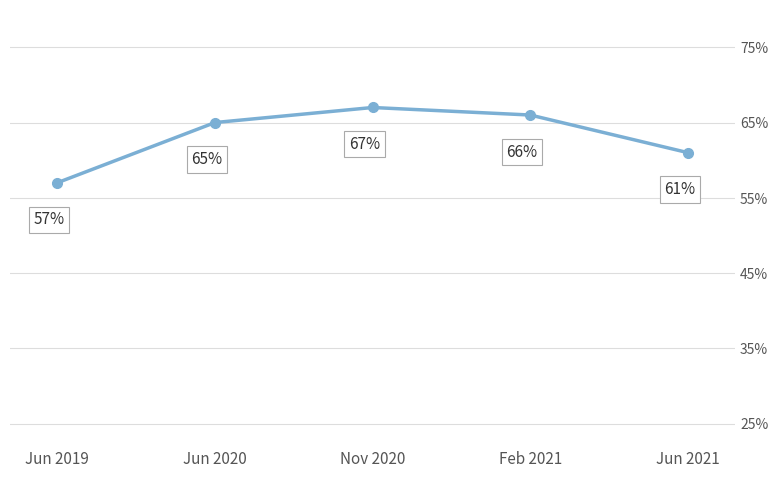

Which category has the lowest value across all series?

Jun 2019